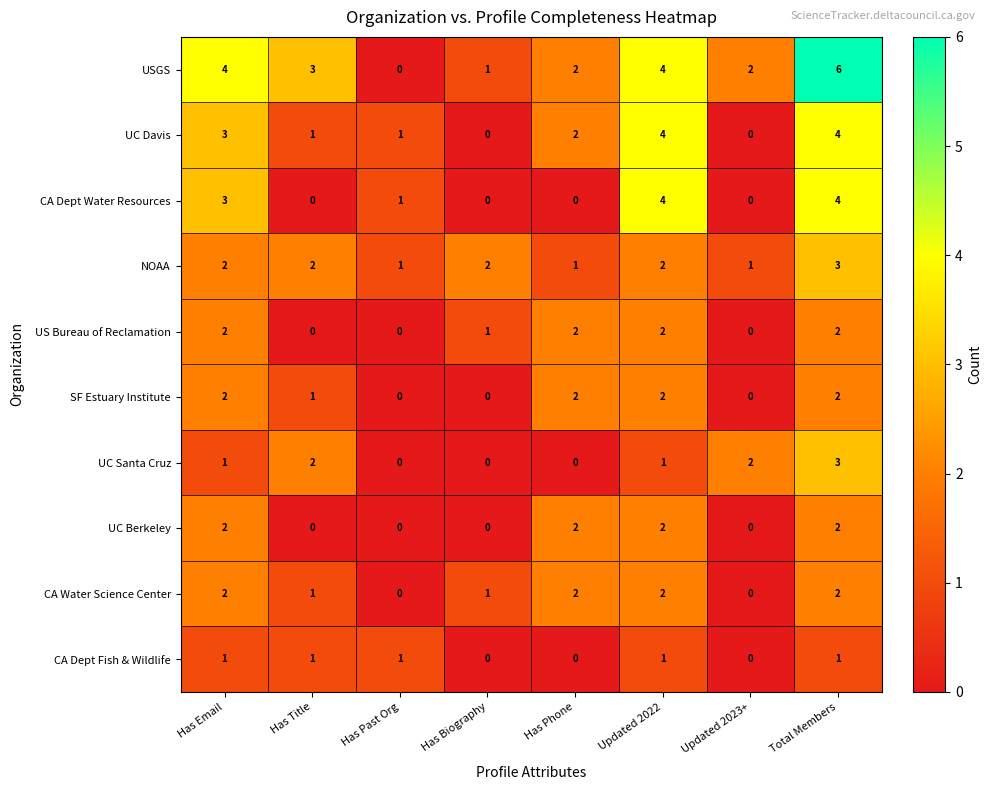

Count the number of data series in this chart.

10